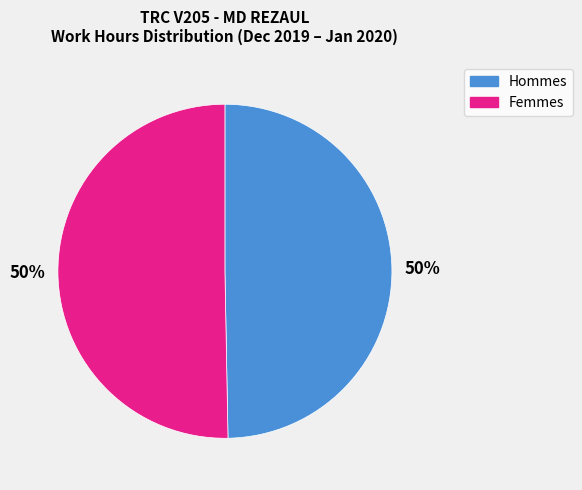

To the nearest percent, what is the average slice percentage?

50%